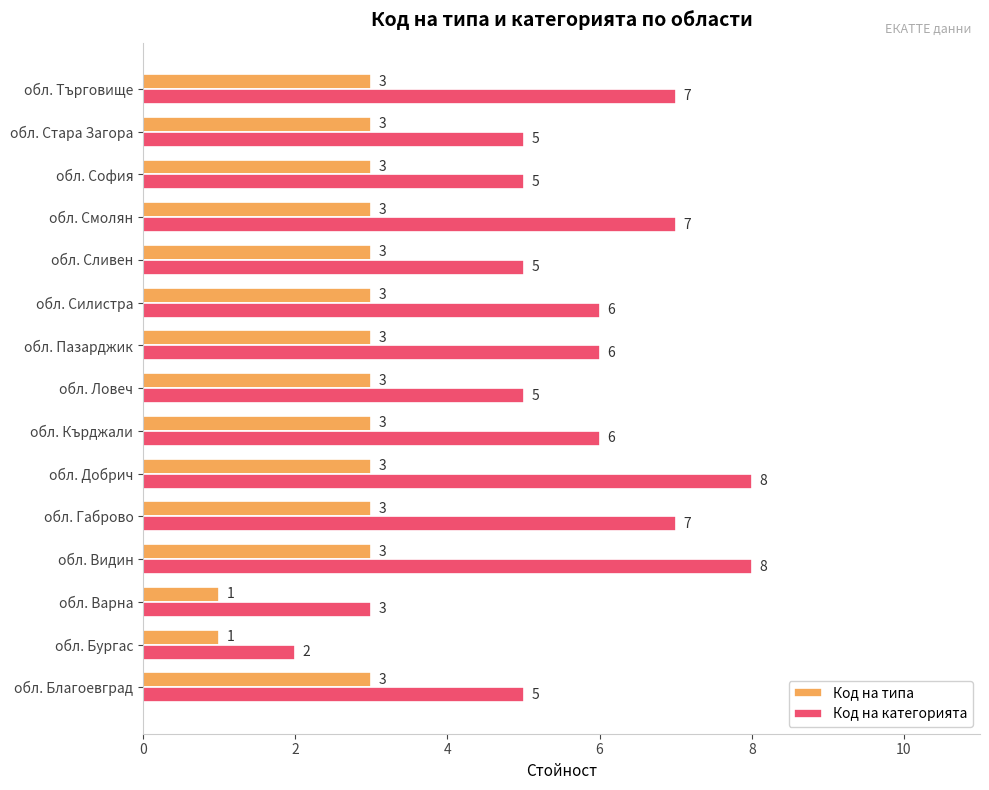

Which series has the largest range (max minus min)?

Код на категорията